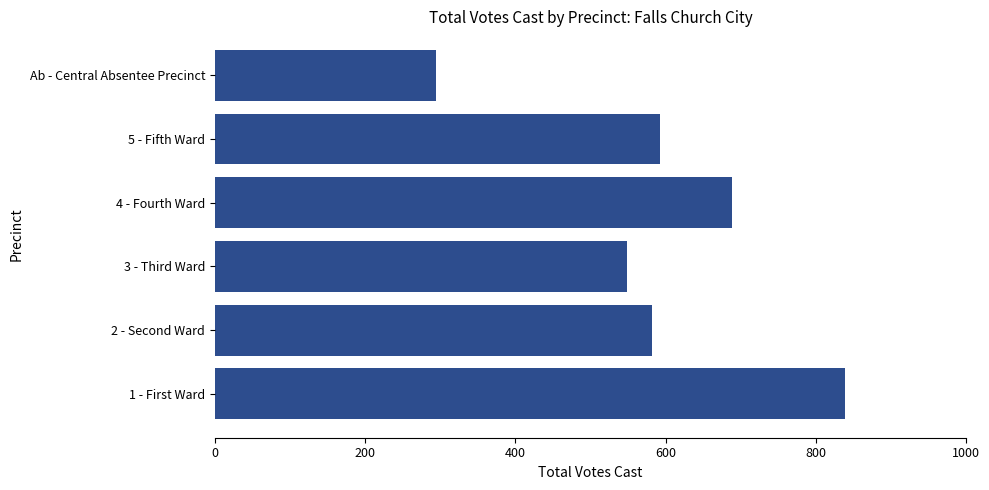

The value at 5 - Fifth Ward is 1017. True or false?

False